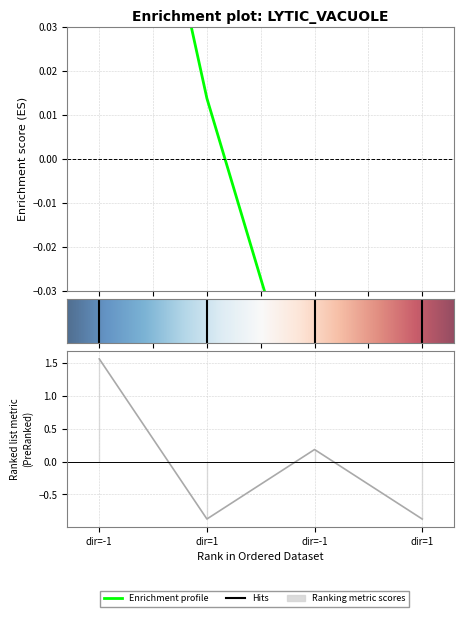

What is the value of the io_index point at the 3rd from the left?

0.2